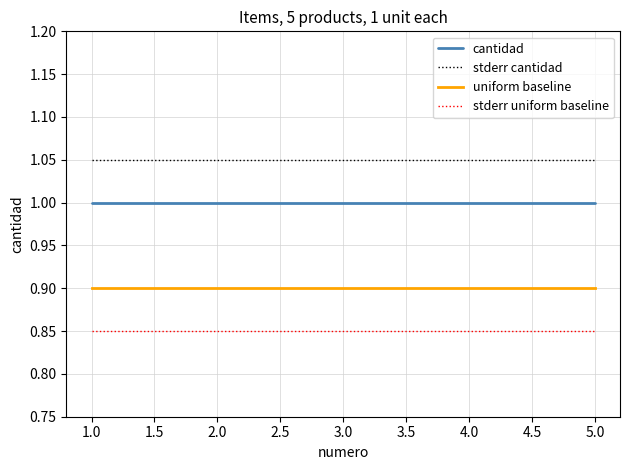

True or false: uniform baseline and stderr uniform baseline intersect in this chart.

False